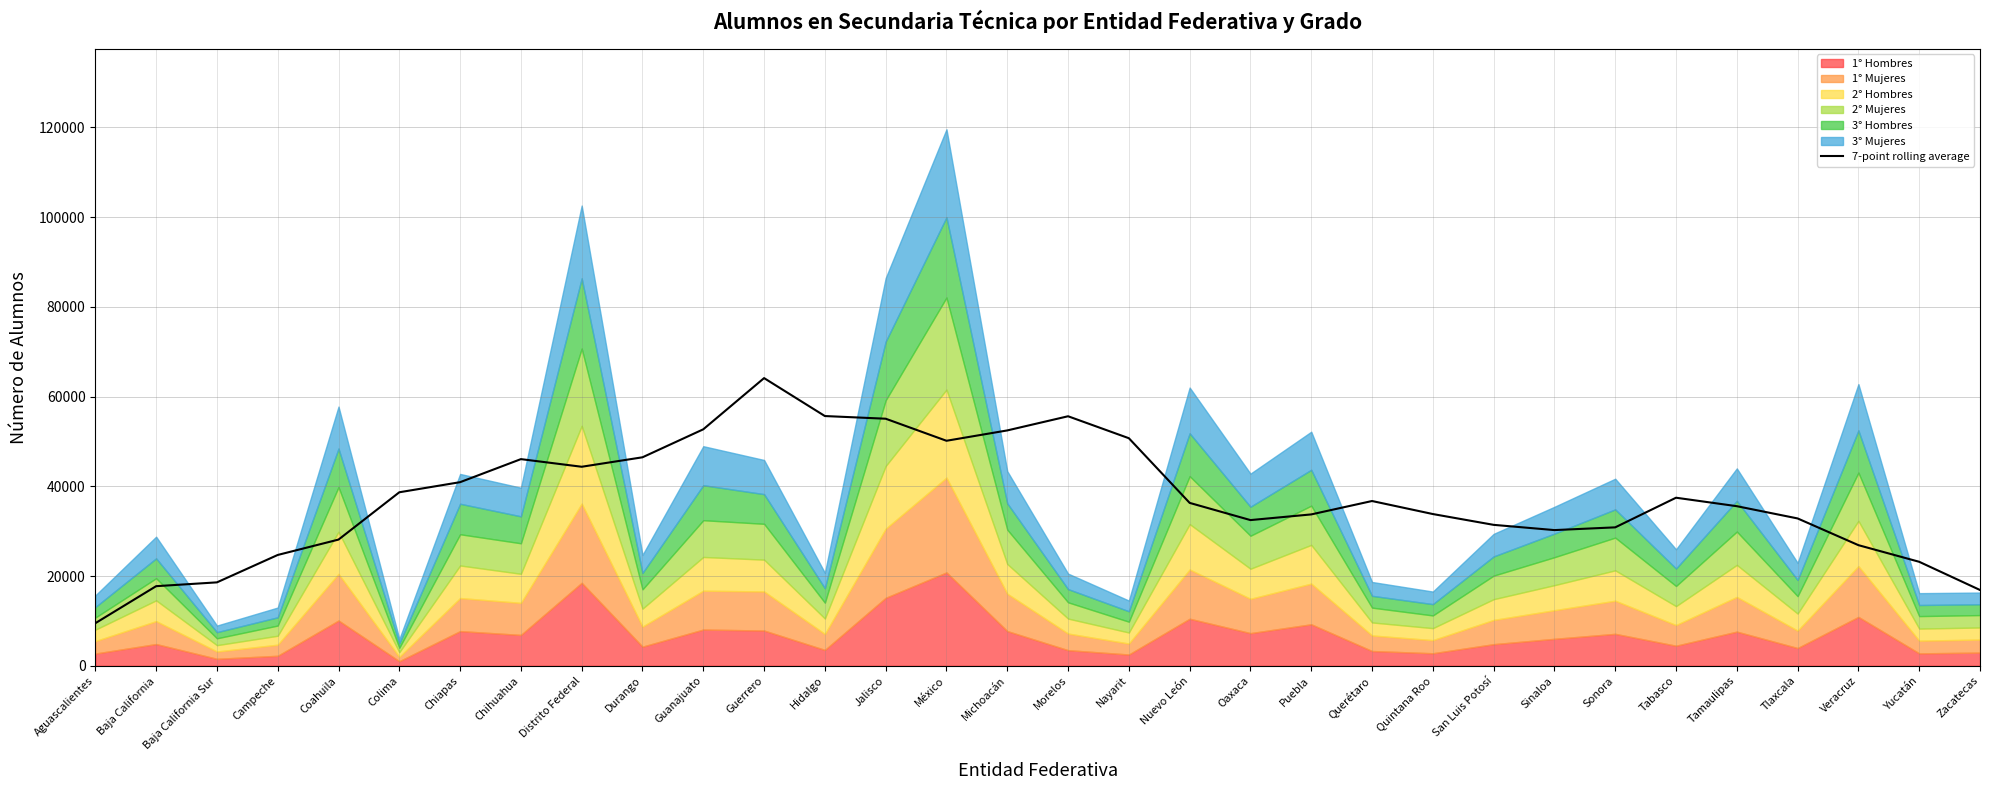

What value does the data have at Colima?

38667.7